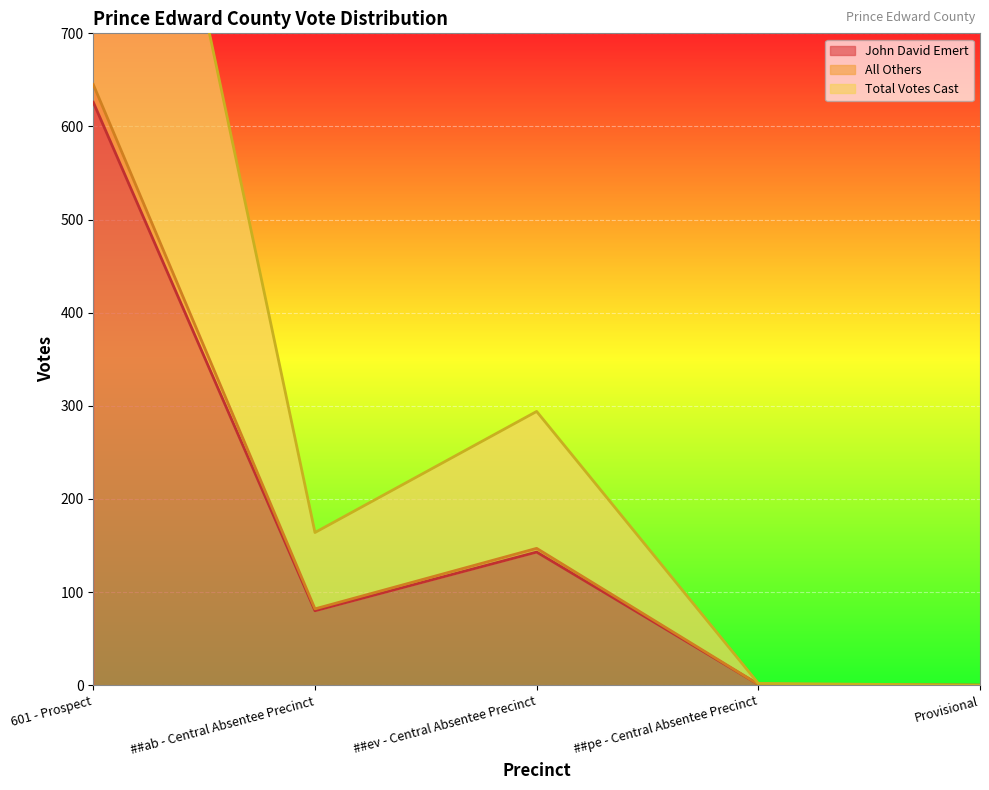

What is the label of the 3rd point from the right?

##ev - Central Absentee Precinct